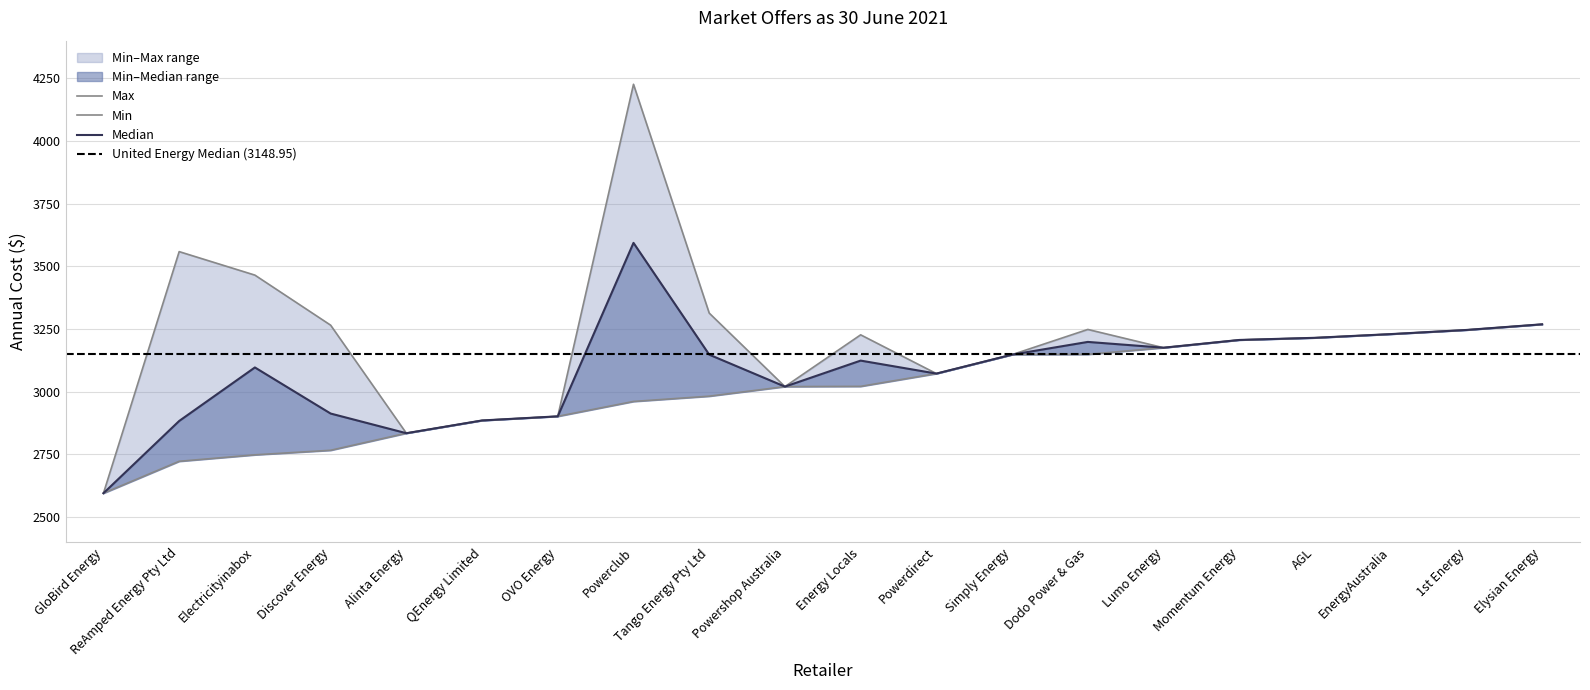

Does the chart have visible grid lines?

Yes